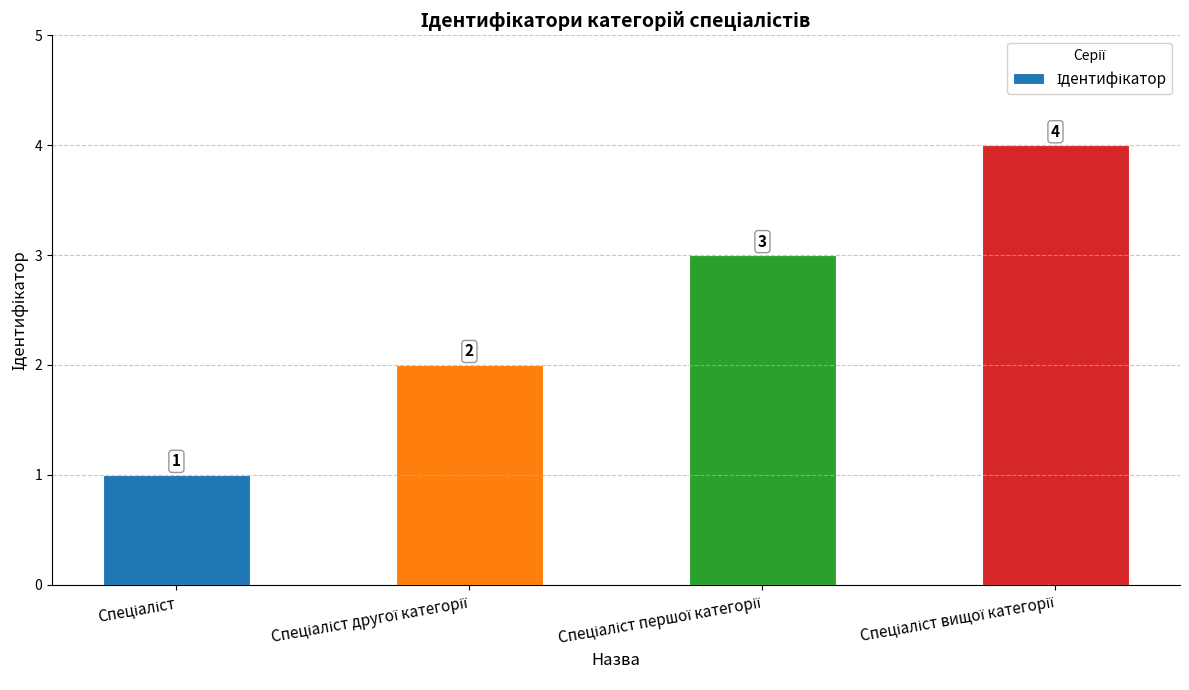

How many distinct data groups are displayed?

1